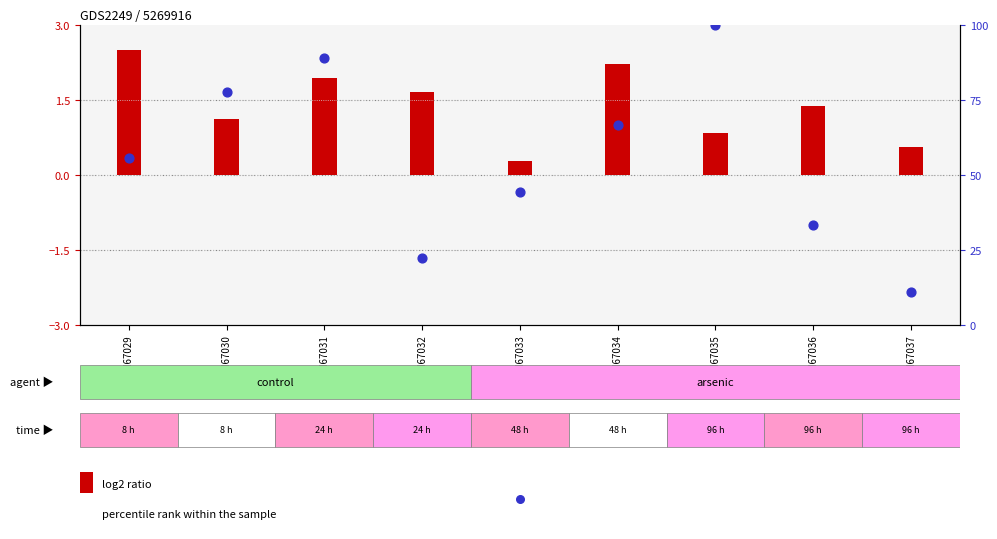

What is the ratio of the value at GSM67030 to the value at GSM67035?

0.8